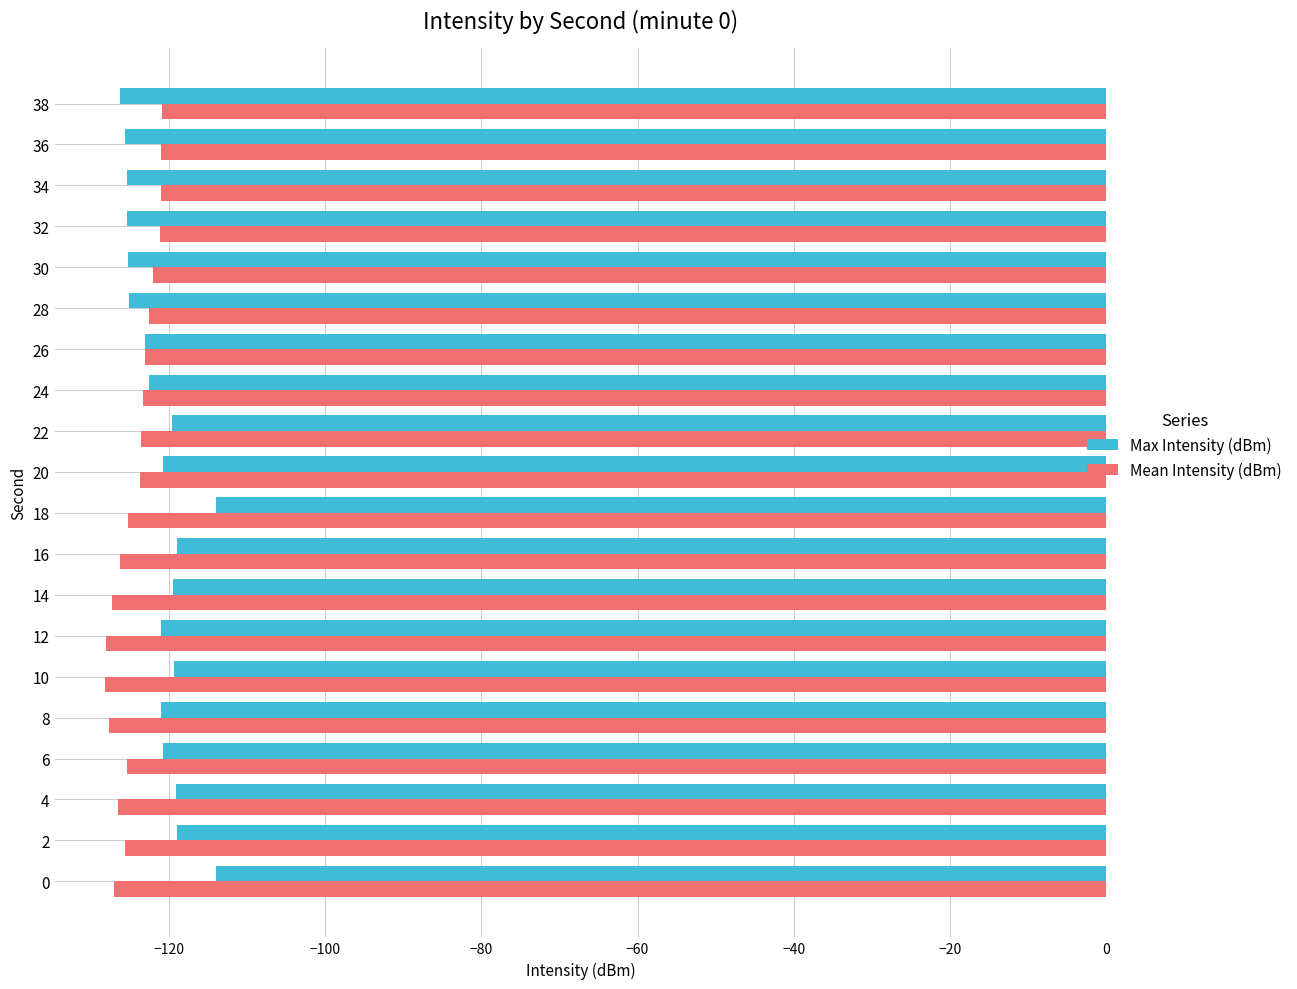

At which label is Mean Intensity (dBm) closest to -124?

20